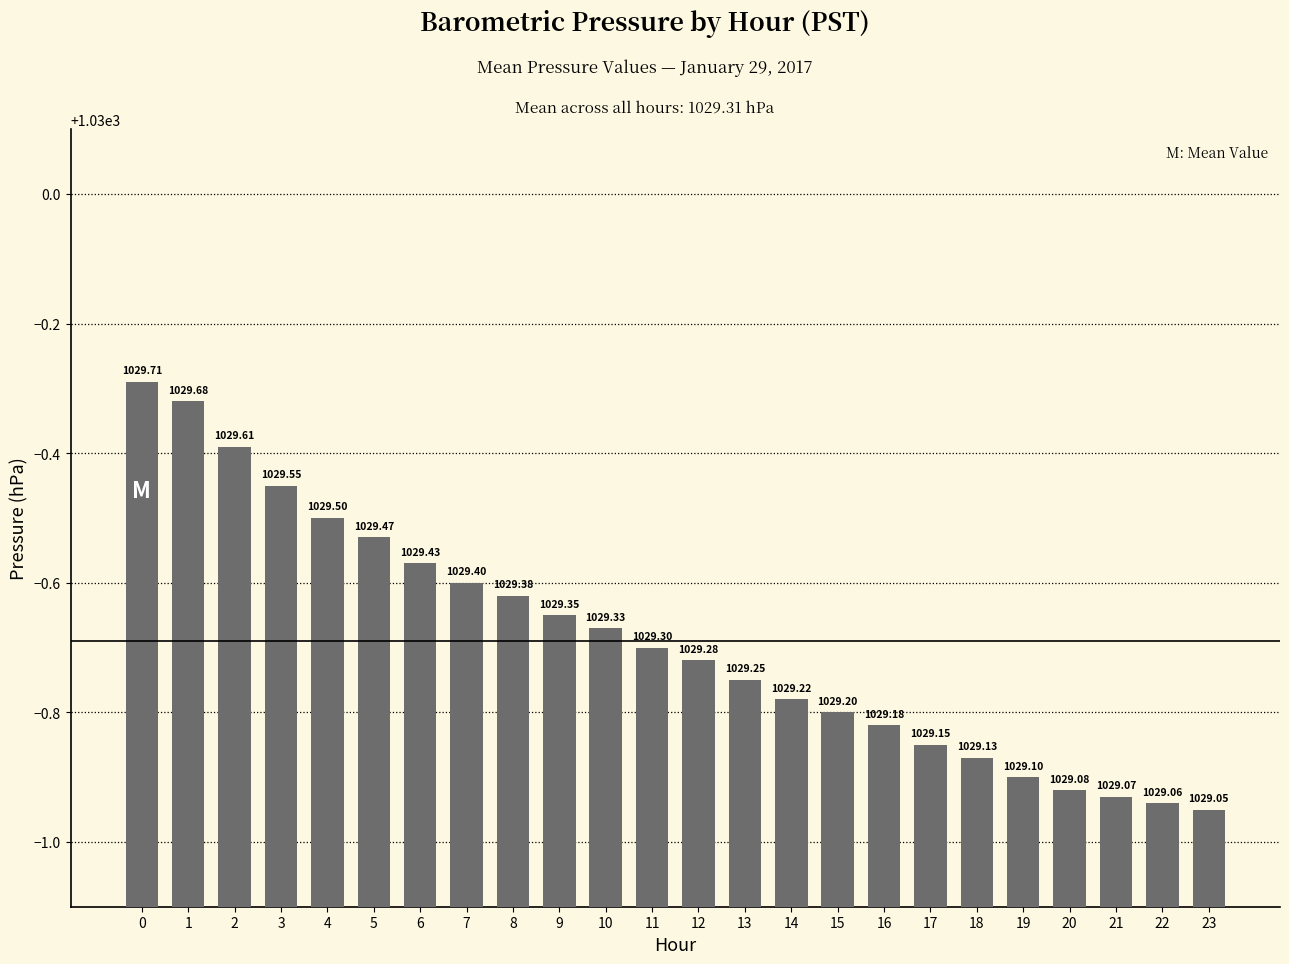

Between 8 and 2, which is larger?

2